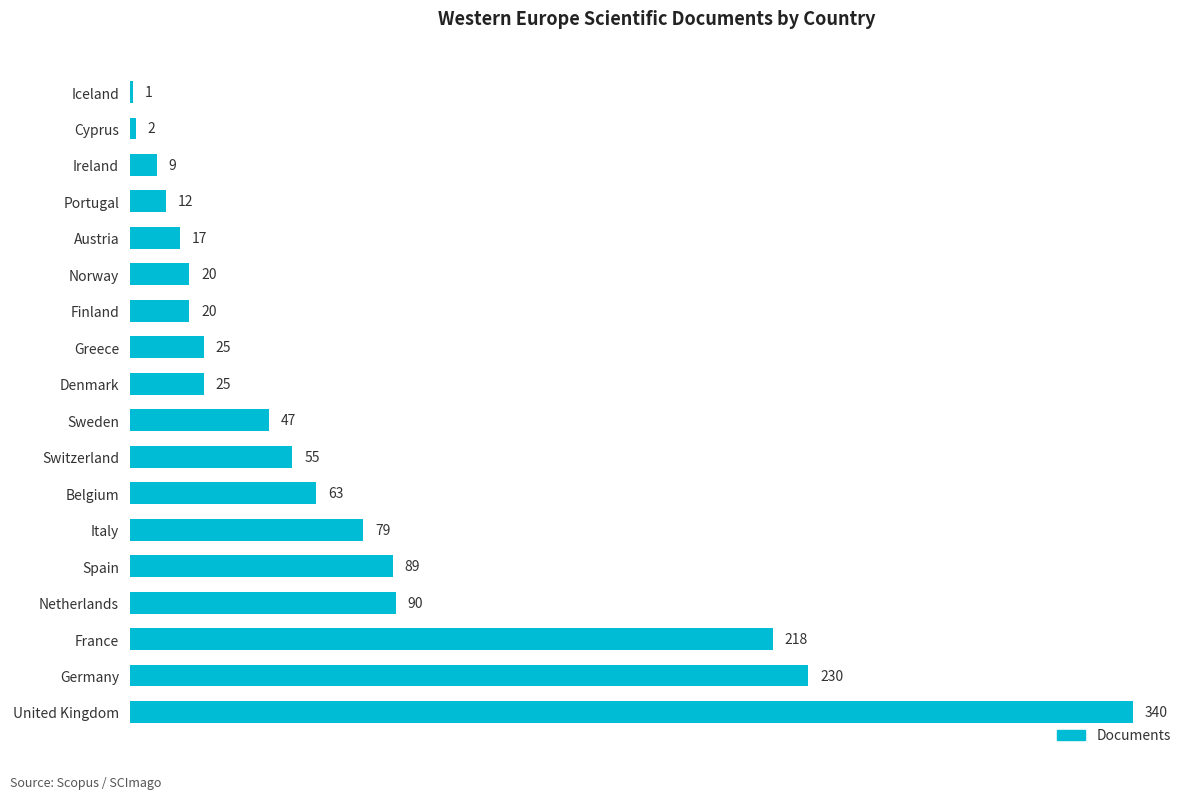

The chart shows a value of 55 at Switzerland. True or false?

True